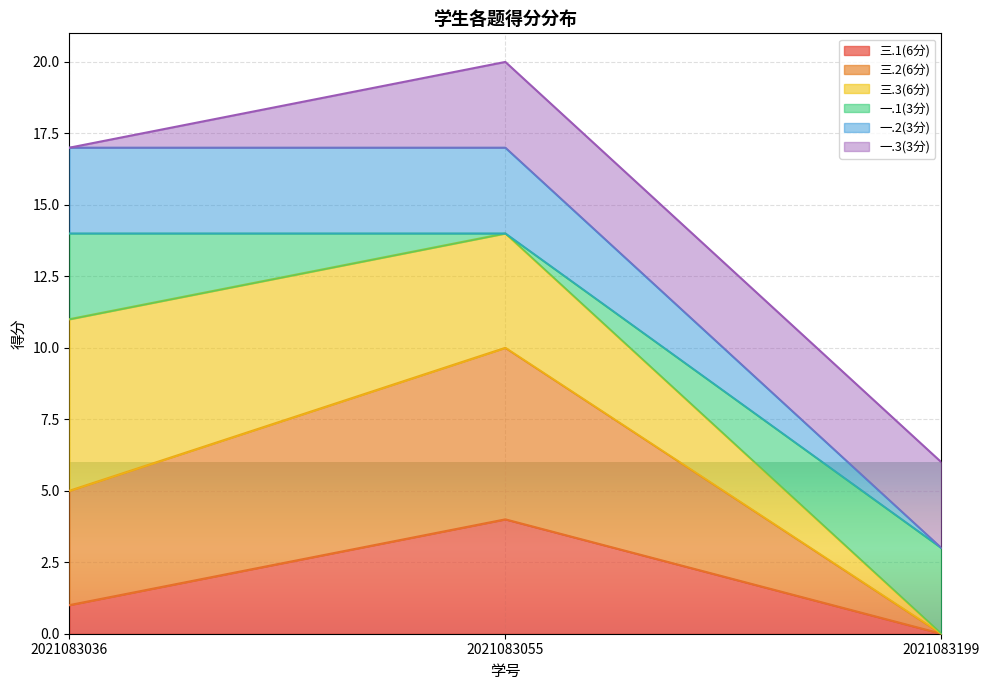

Between 2021083199 and 2021083036, which is larger?

2021083036